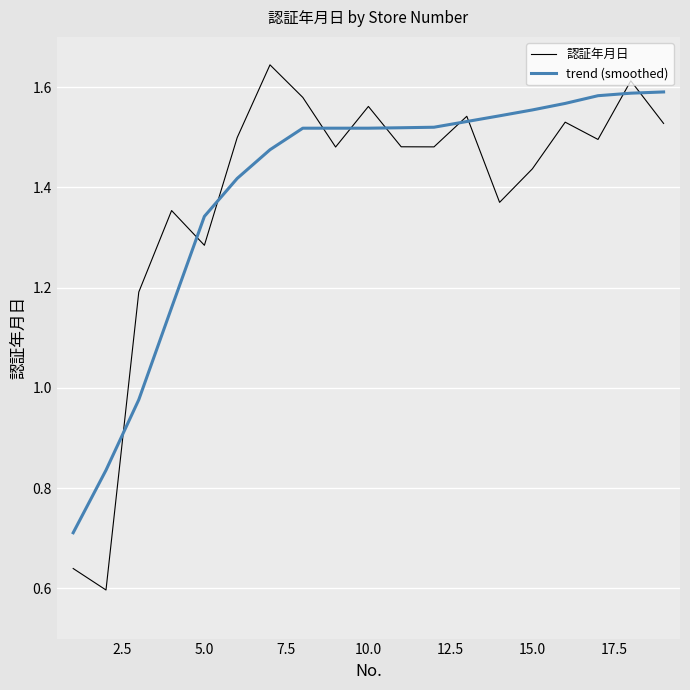

What is the lowest value of the trend (smoothed) series?

0.7